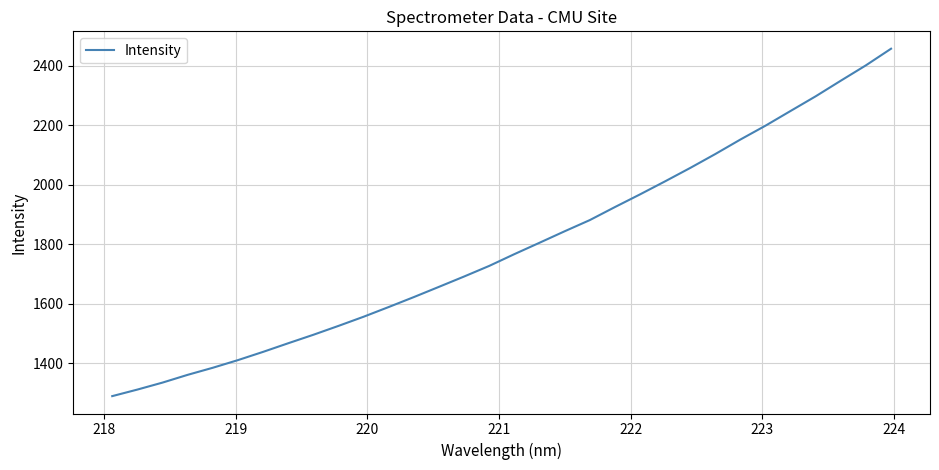

What is the smallest value displayed?

1289.5